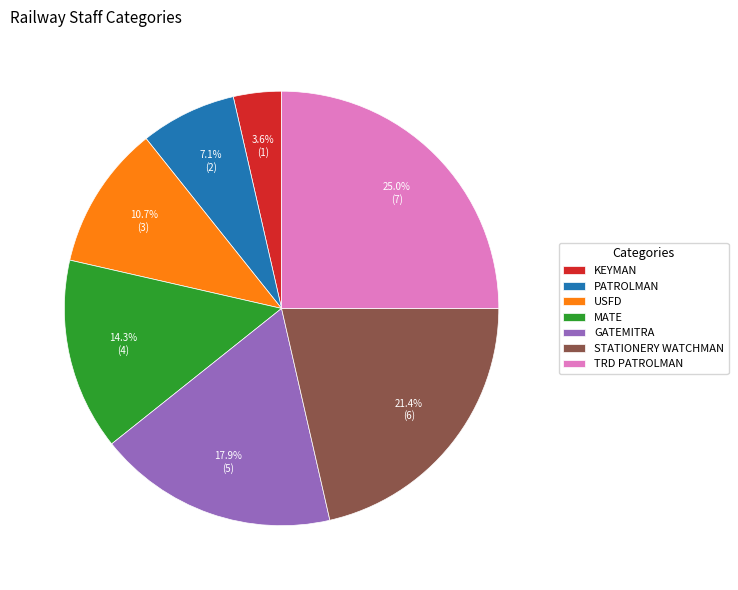

Which category has the smallest portion of the pie?

KEYMAN